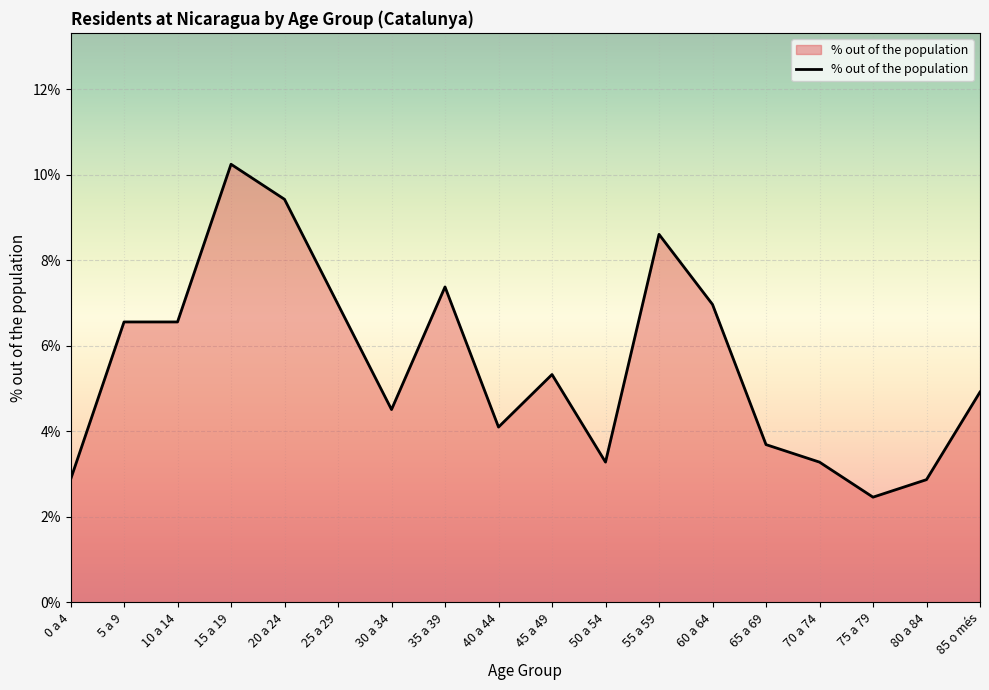

Does the chart display data point markers on the line(s)?

No